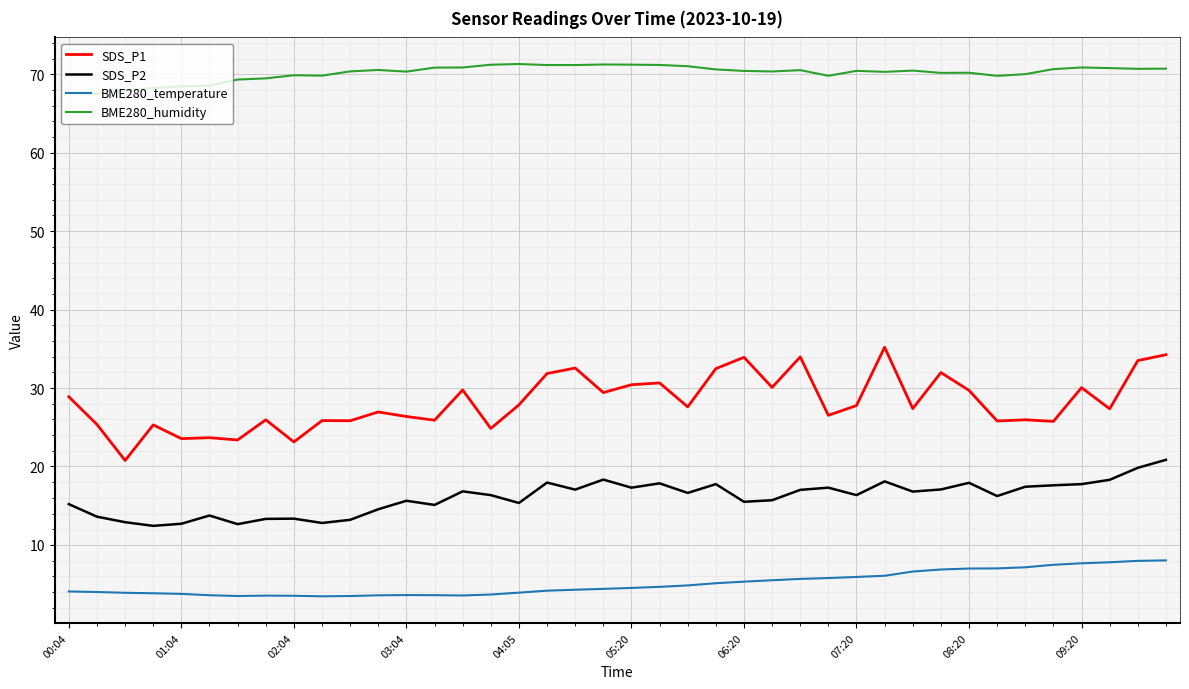

Which series has the largest total across all categories?

BME280_humidity